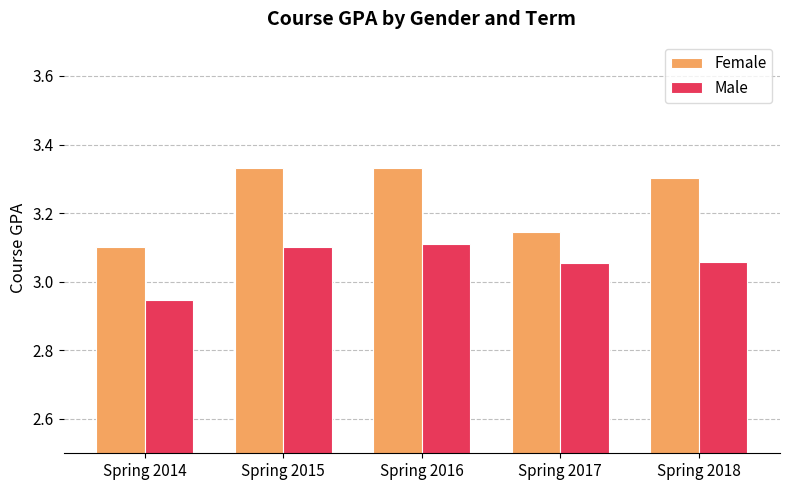

How many values in the Male series are below 3?

1